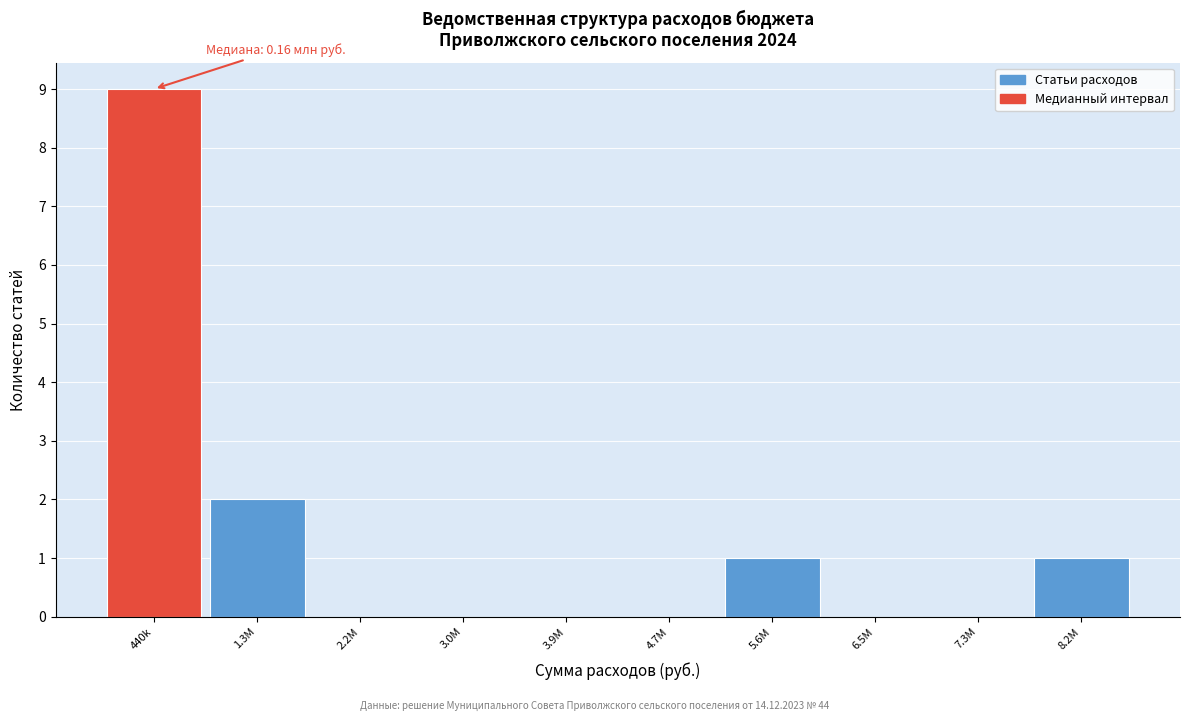

Reading right to left, list all the values displayed in this chart.

8.2M=1	7.3M=0	6.5M=0	5.6M=1	4.7M=0	3.9M=0	3.0M=0	2.2M=0	1.3M=2	440k=9